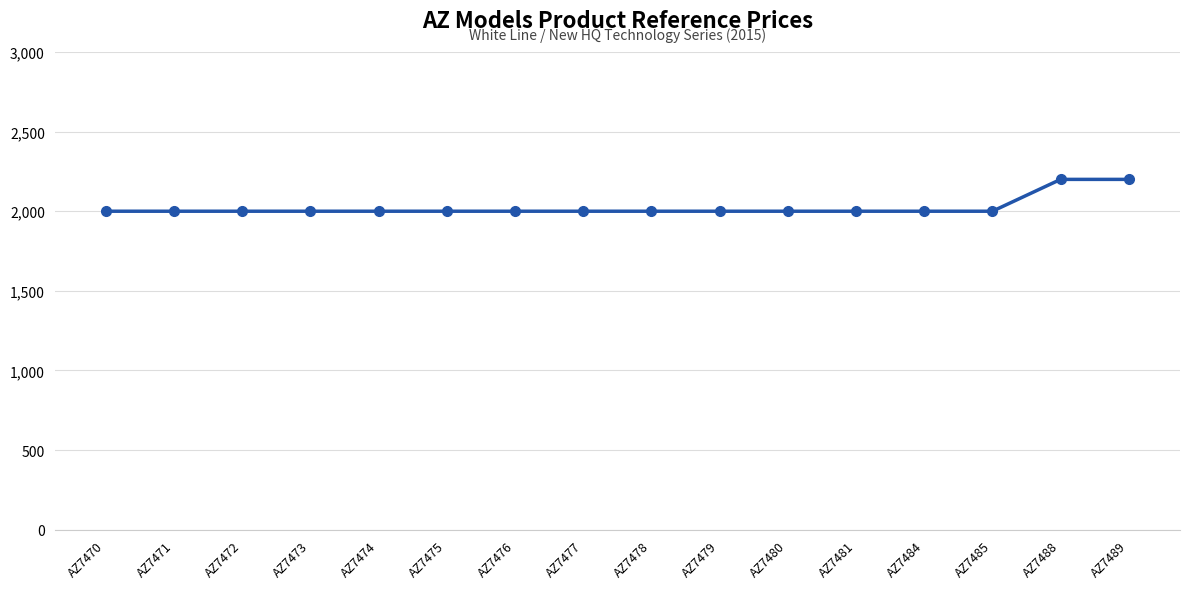

How many series are shown in this chart?

1